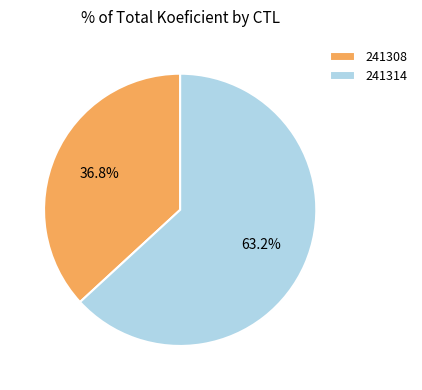

To the nearest percent, what is the difference between the 241308 and 241314 slice percentages?

26%